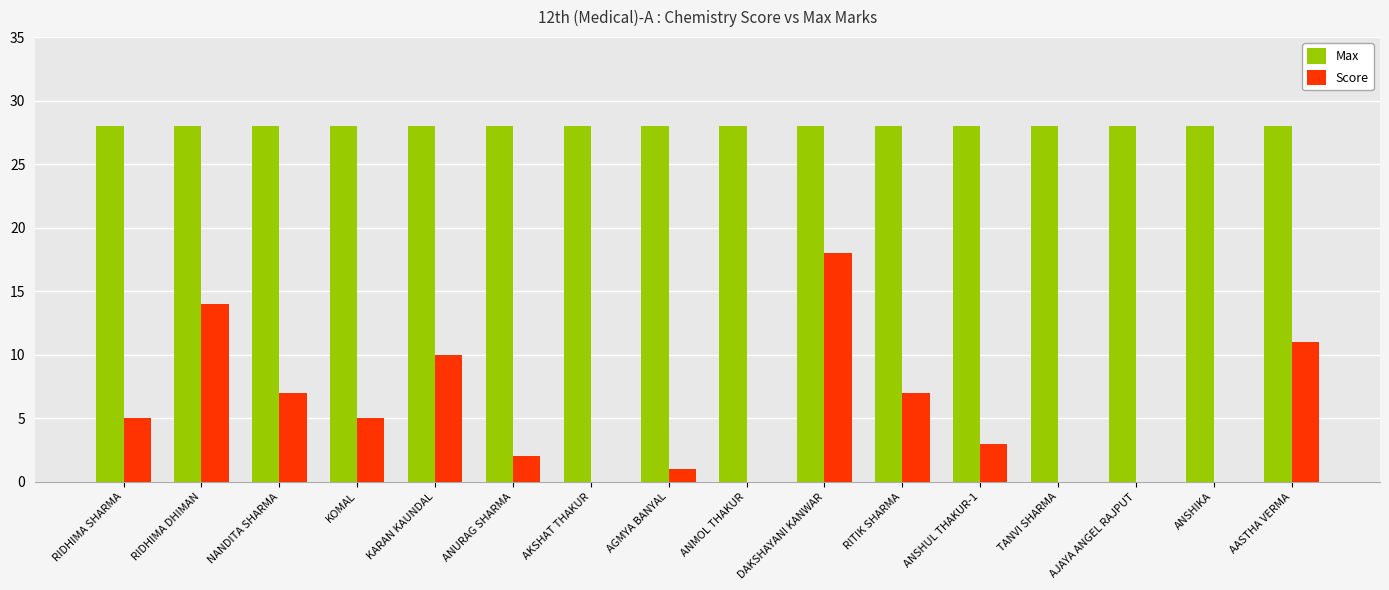

What is the sum of the Score values at KARAN KAUNDAL and KOMAL?

15